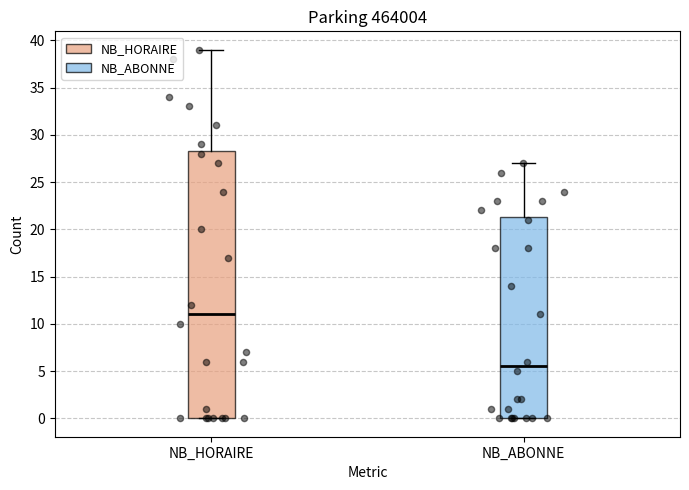

Which box has the highest median line?

NB_HORAIRE